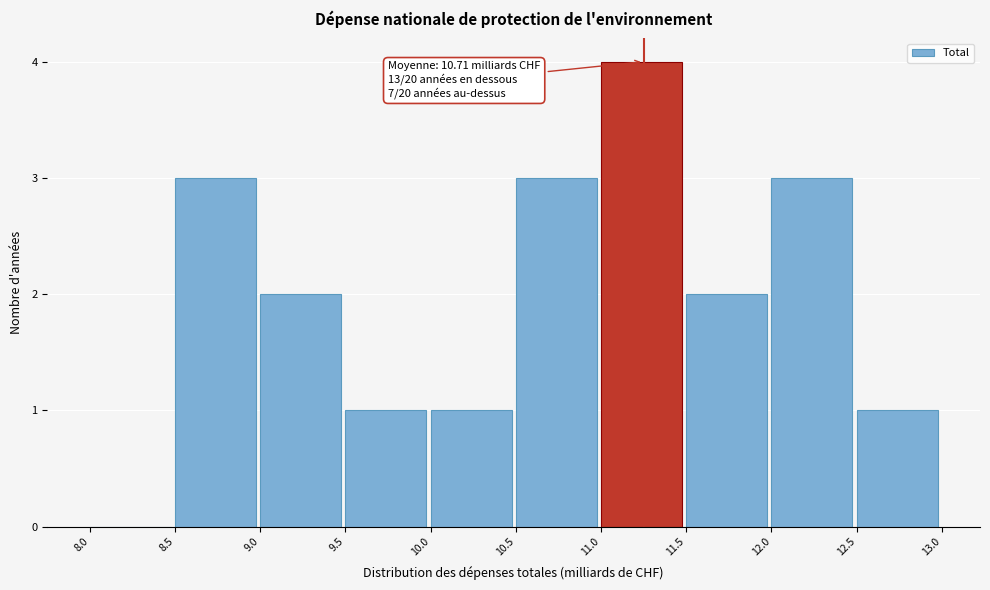

Which range on the x-axis has the tallest bar?

11.0 to 11.5